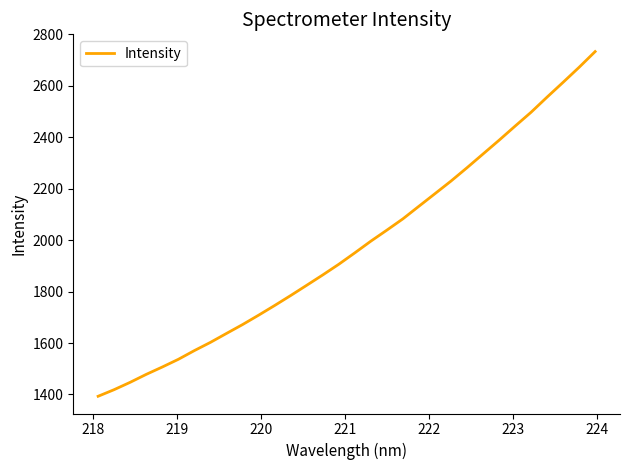

What is the maximum value shown in the chart?

2733.5